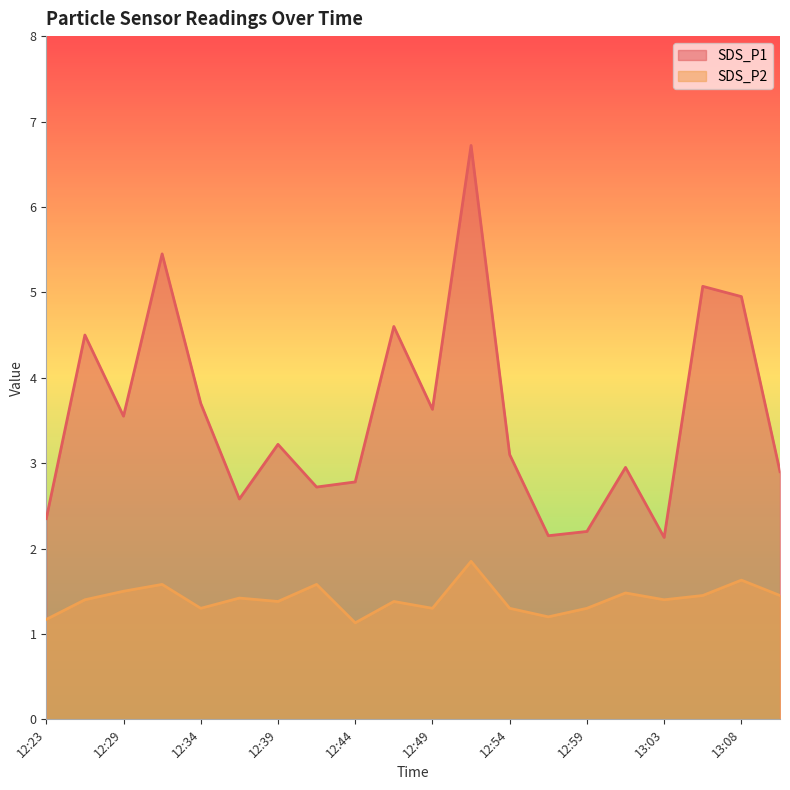

Rank the series at 12:56 from lowest to highest value.

SDS_P2, SDS_P1